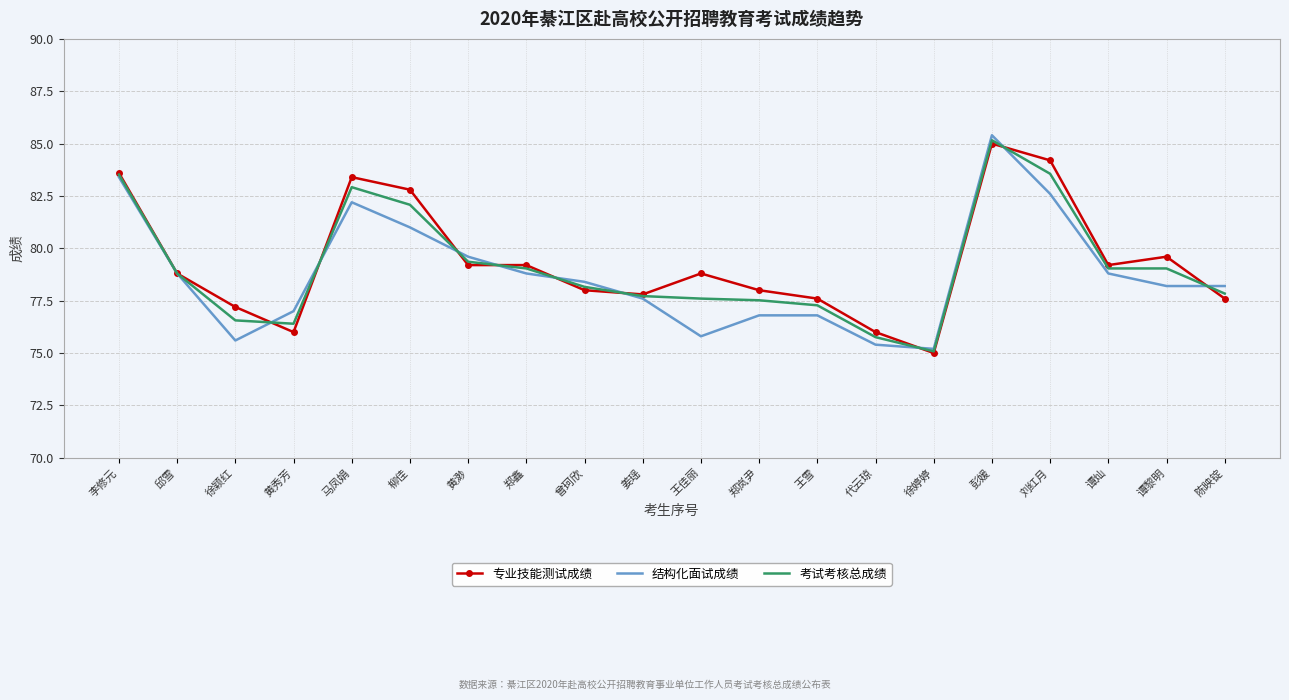

Read the 考试考核总成绩 value at 徐颖红.

76.6